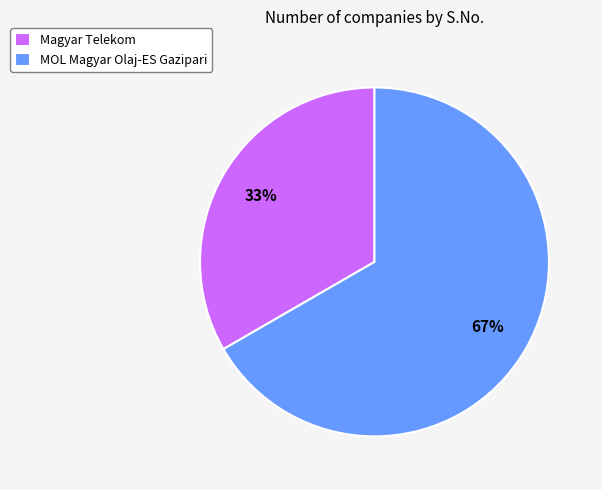

How many segments does this pie chart have?

2